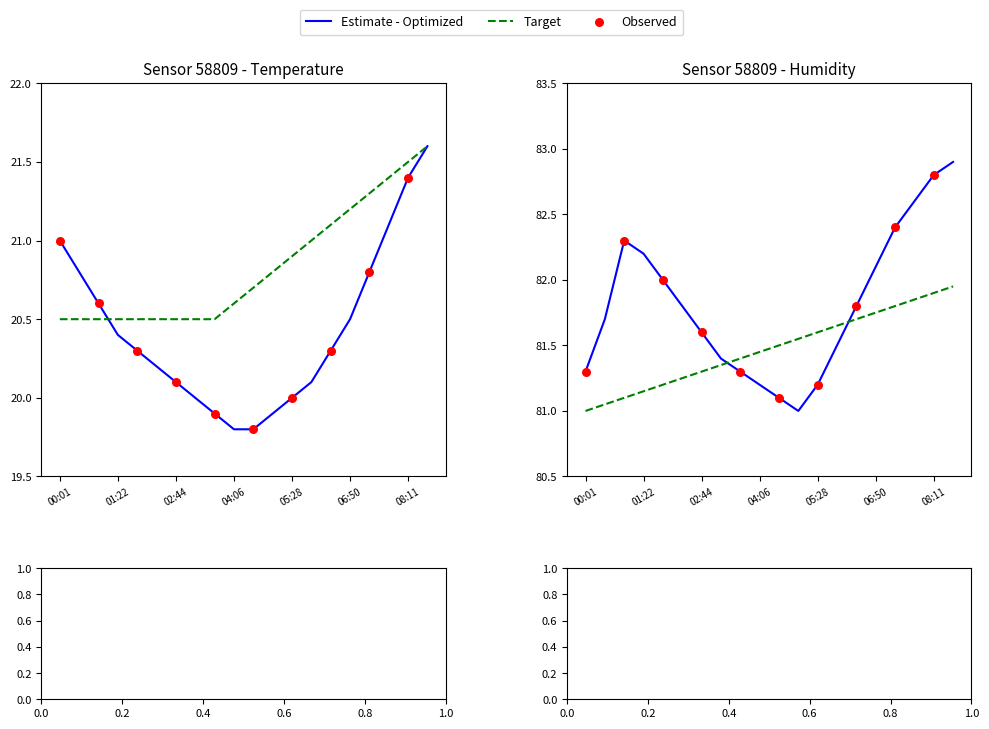

Which series contains the lowest Y value?

temperature